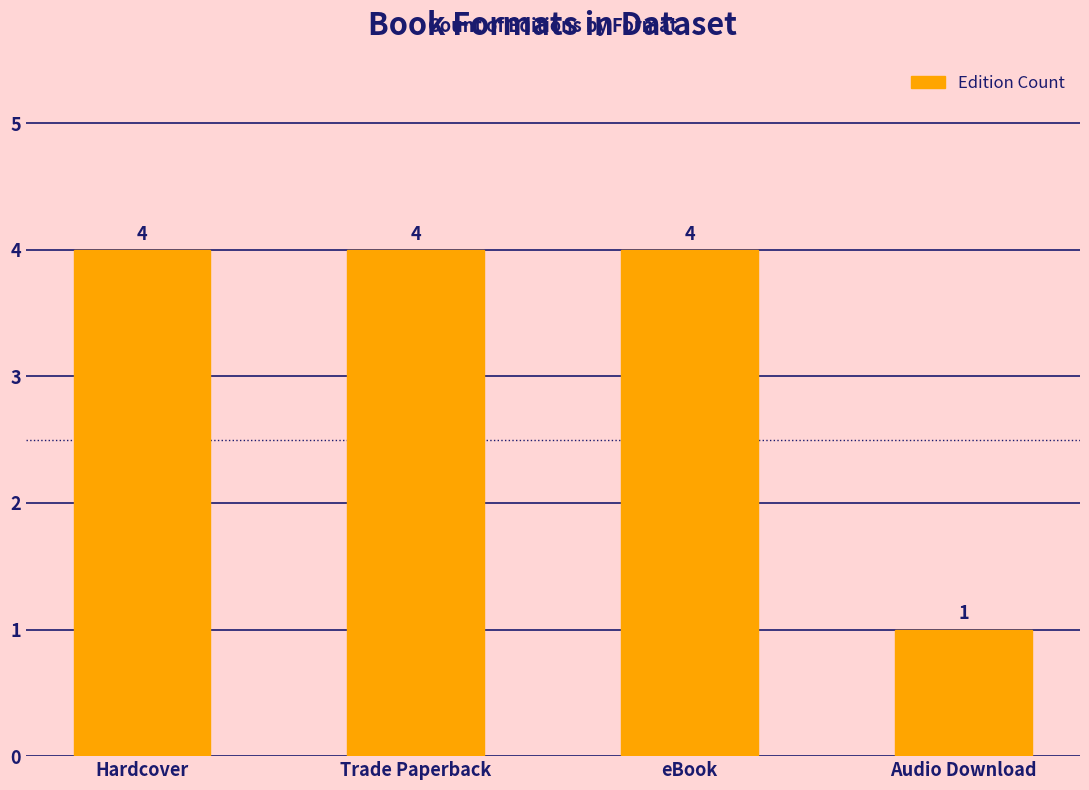

Does the chart contain stacked bars?

No